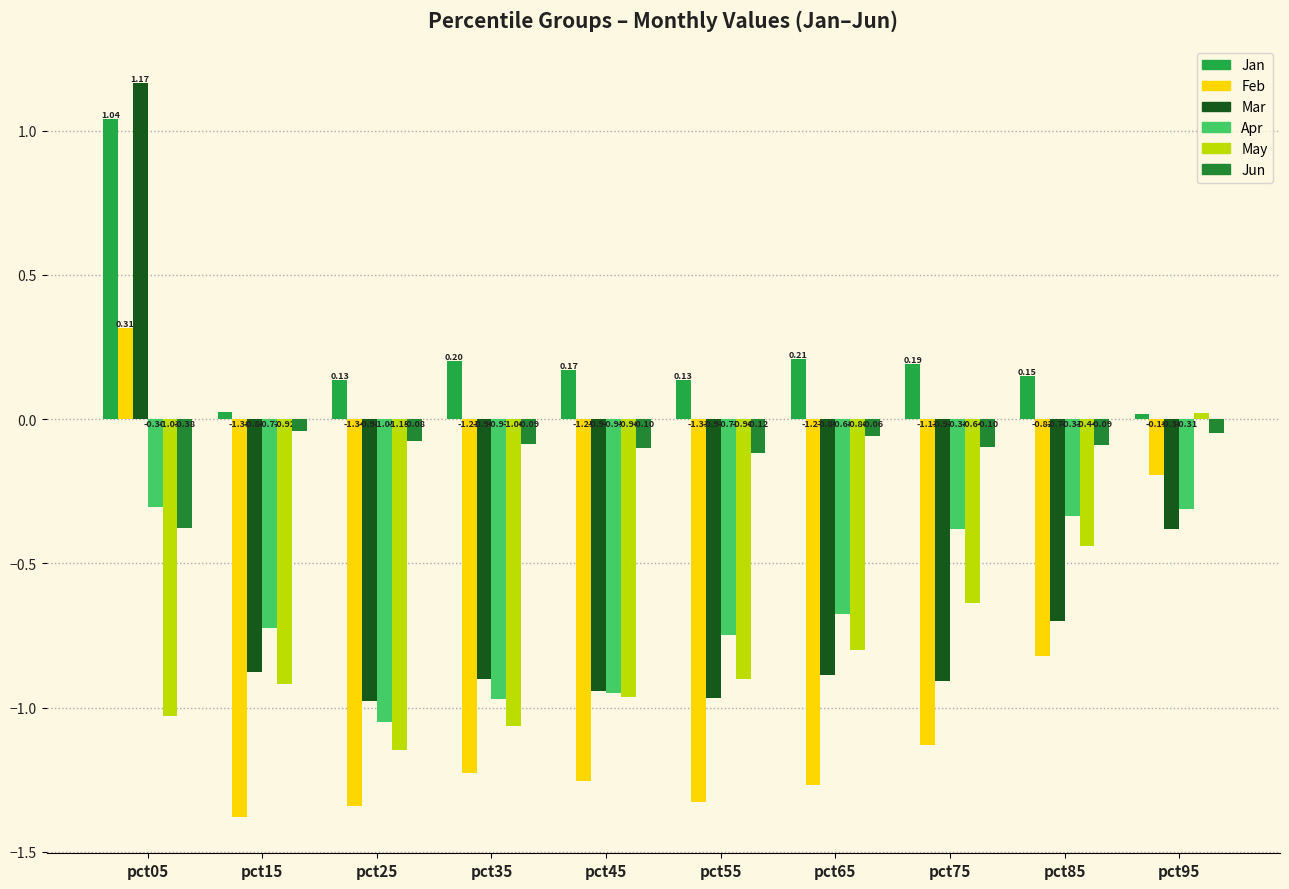

Reading left to right, transcribe all the data shown in this chart.

Jan: pct05=1.0	pct15=0.0	pct25=0.1	pct35=0.2	pct45=0.2	pct55=0.1	pct65=0.2	pct75=0.2	pct85=0.1	pct95=0.0
Feb: pct05=0.3	pct15=-1.4	pct25=-1.3	pct35=-1.2	pct45=-1.3	pct55=-1.3	pct65=-1.3	pct75=-1.1	pct85=-0.8	pct95=-0.2
Mar: pct05=1.2	pct15=-0.9	pct25=-1.0	pct35=-0.9	pct45=-0.9	pct55=-1.0	pct65=-0.9	pct75=-0.9	pct85=-0.7	pct95=-0.4
Apr: pct05=-0.3	pct15=-0.7	pct25=-1.0	pct35=-1.0	pct45=-0.9	pct55=-0.7	pct65=-0.7	pct75=-0.4	pct85=-0.3	pct95=-0.3
May: pct05=-1.0	pct15=-0.9	pct25=-1.1	pct35=-1.1	pct45=-1.0	pct55=-0.9	pct65=-0.8	pct75=-0.6	pct85=-0.4	pct95=0.0
Jun: pct05=-0.4	pct15=-0.0	pct25=-0.1	pct35=-0.1	pct45=-0.1	pct55=-0.1	pct65=-0.1	pct75=-0.1	pct85=-0.1	pct95=-0.0